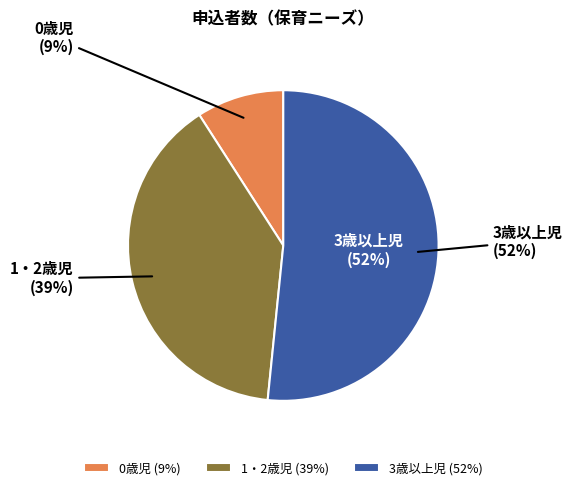

To the nearest percent, what is the difference between the 0歳児 and 3歳以上児 slice percentages?

43%